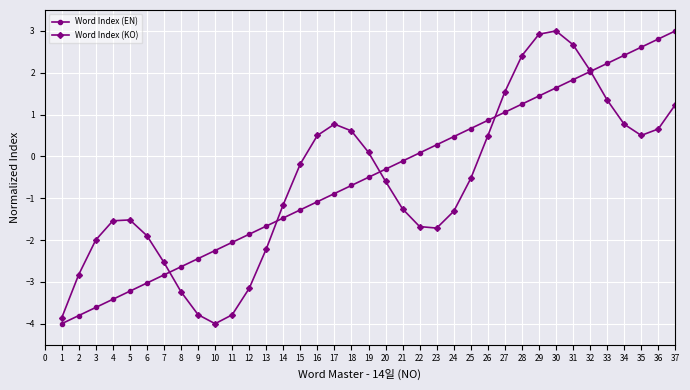

At how many categories does at least one series exceed -1?

23